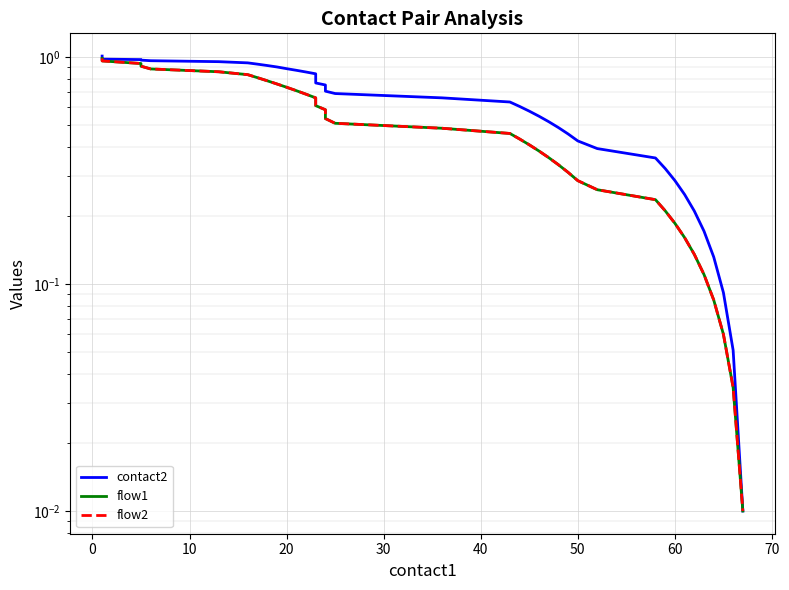

True or false: flow2 and flow1 cross at least once.

False